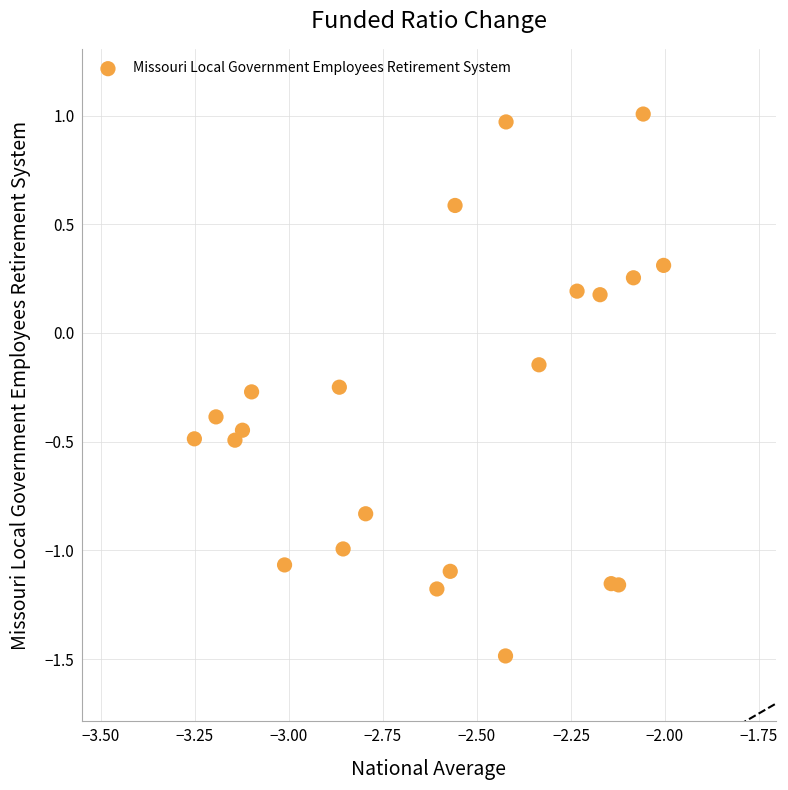

What is the range of Y values (max minus min)?

2.5